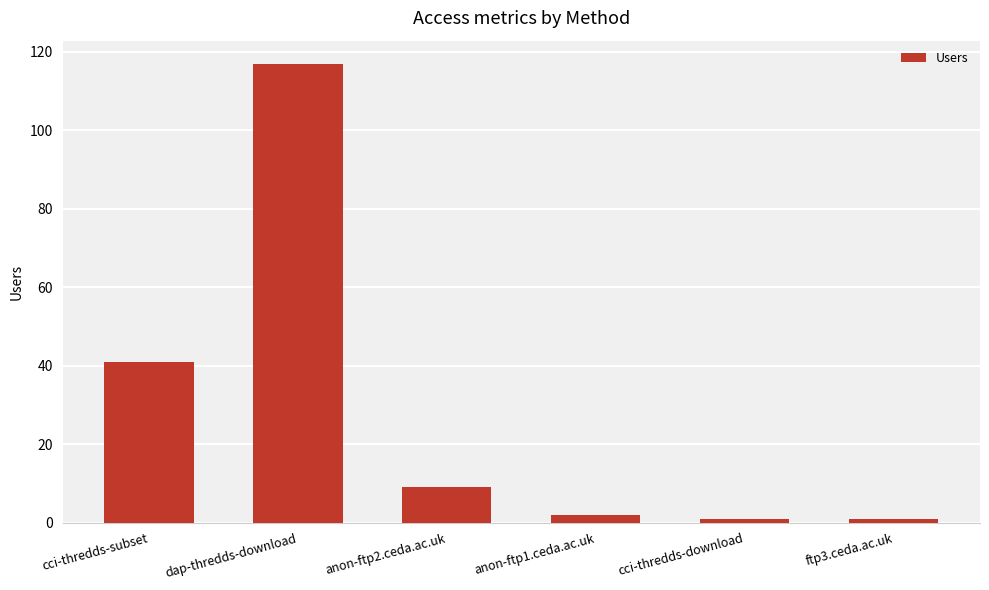

Is it true that the value at dap-thredds-download is 32?

False